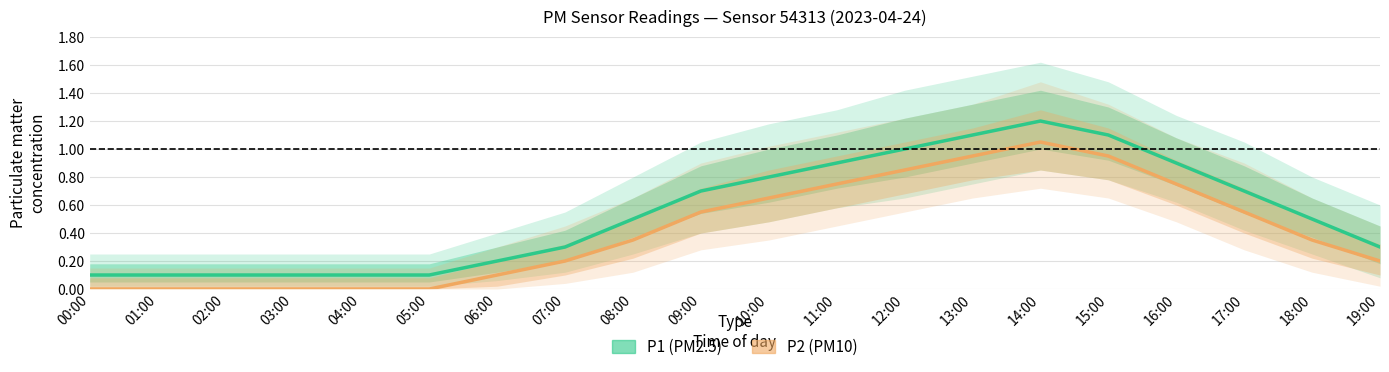

What is the label of the 8th point from the right?

12:00